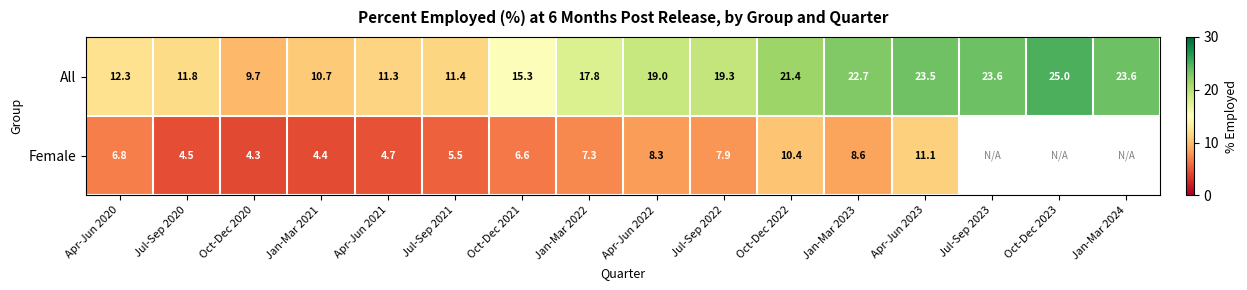

What is the average value of the All series?

17.4